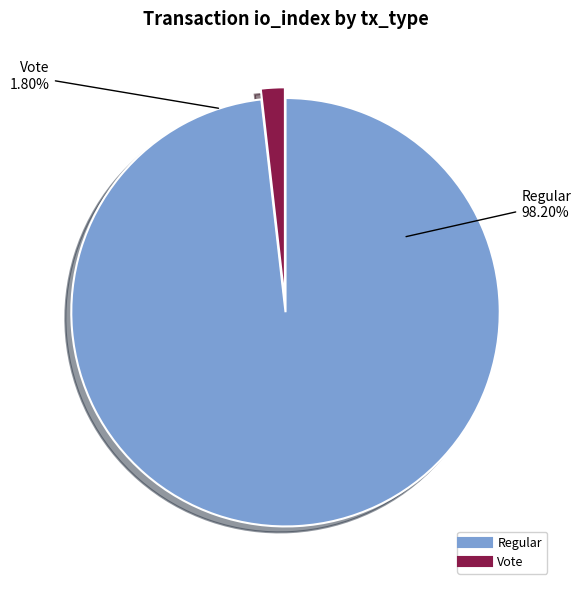

Does any single category account for the majority?

Yes